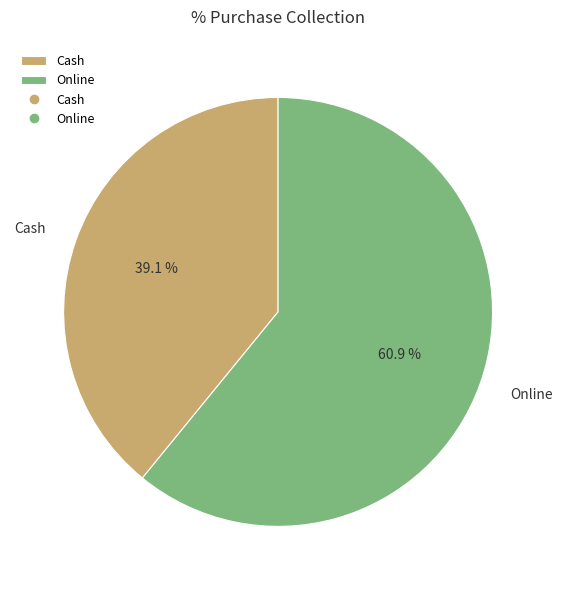

To the nearest percent, what is the combined percentage of Online and Cash?

100%